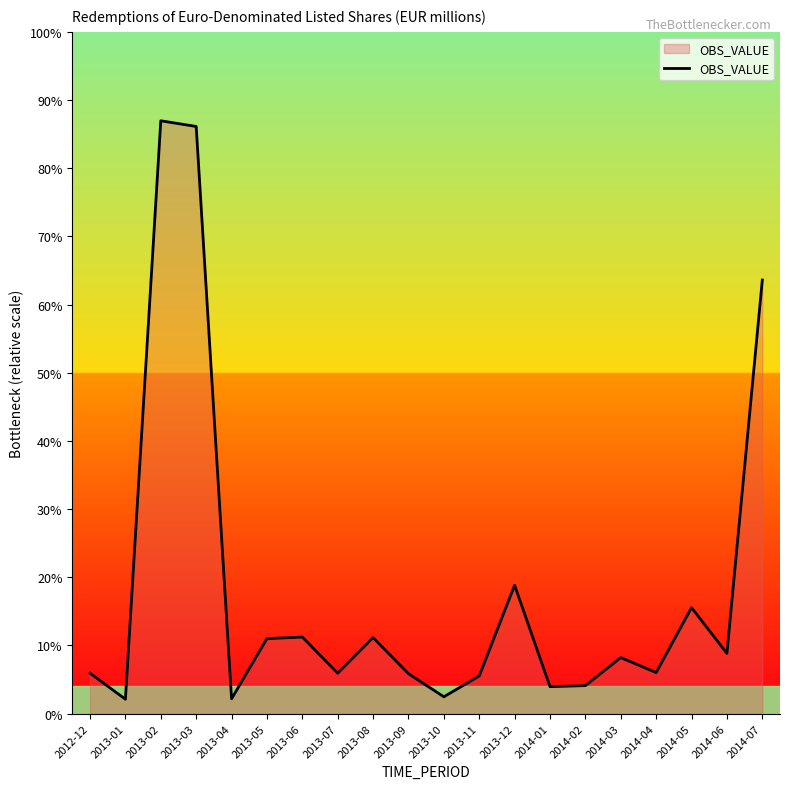

Reading right to left, what are all the values shown in this chart?

6475.4	900.3	1583.0	613.4	837.9	418.8	403.3	1917.5	562.7	251.8	596.6	1135.6	603.3	1143.8	1120.7	221.9	8768.2	8852.9	215.6	604.1